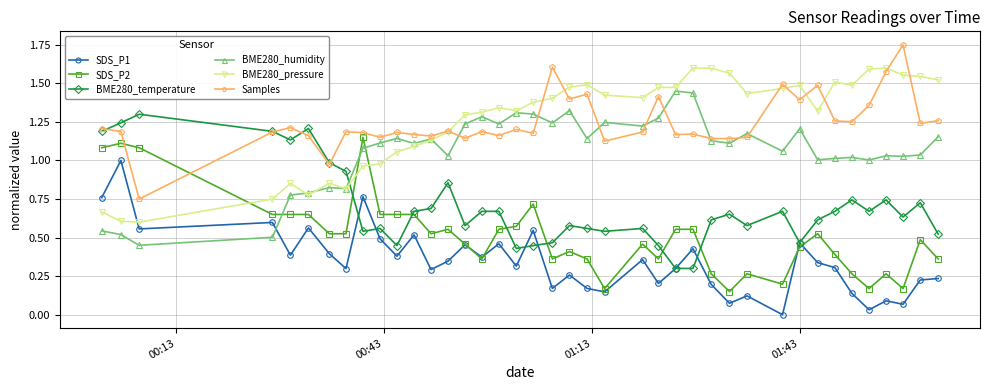

Which series ends up on top after the final intersection of BME280_temperature and BME280_pressure?

BME280_pressure